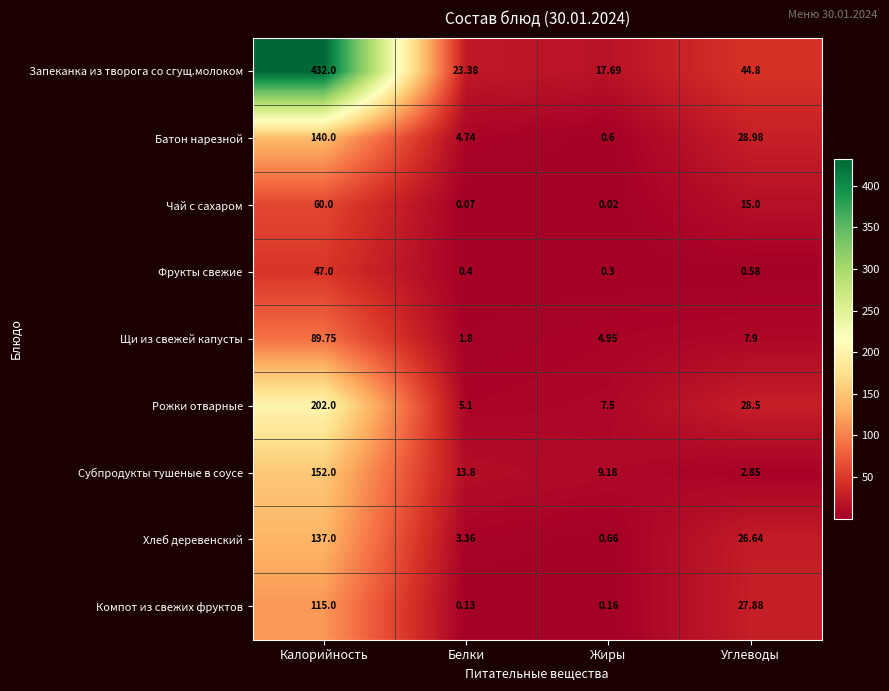

How many data points in Субпродукты тушеные в соусе are above 13?

2